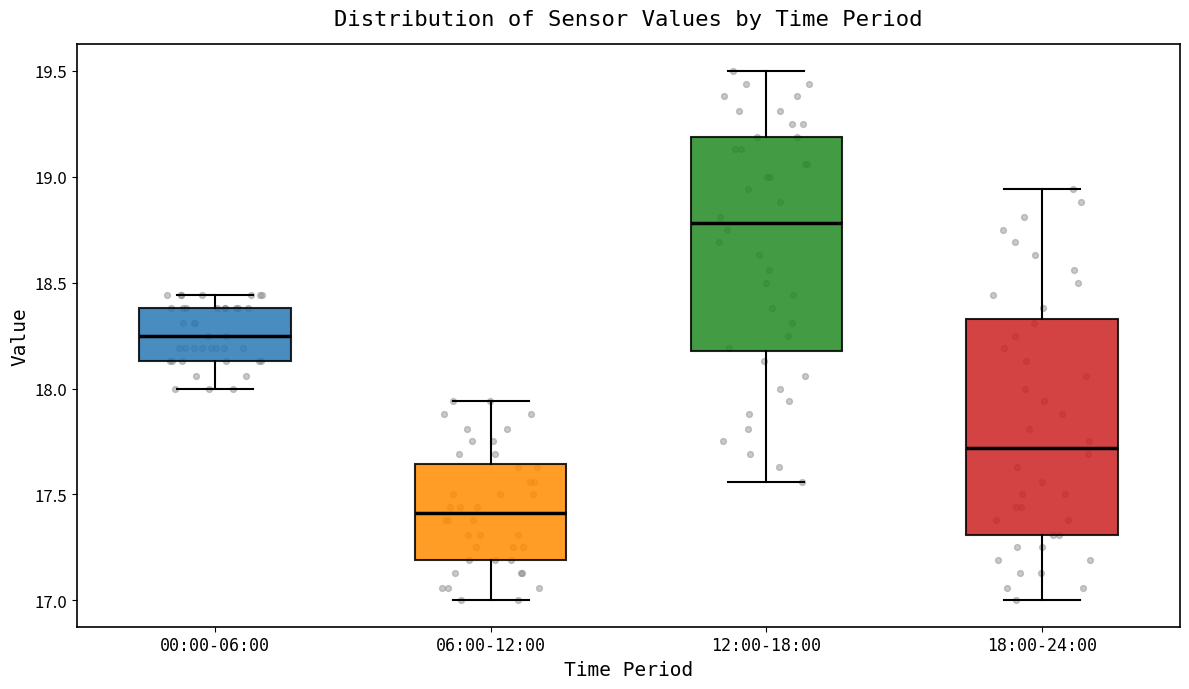

Reading left to right, read every box against the y-axis: the position of its median line, the range the box covers, and the ends of its whiskers. The values are not printed on the chart, so give them approximately, as read against the axis.

00:00-06:00: median 18.25, box 18.15 to 18.40, whiskers 18.00 to 18.45
06:00-12:00: median 17.40, box 17.20 to 17.65, whiskers 17.00 to 17.95
12:00-18:00: median 18.80, box 18.20 to 19.20, whiskers 17.55 to 19.50
18:00-24:00: median 17.70, box 17.30 to 18.35, whiskers 17.00 to 18.95